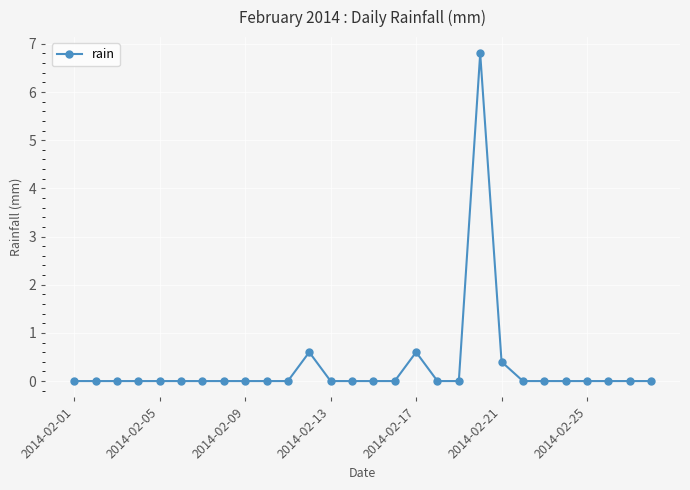

What is the sum of all values?

8.4